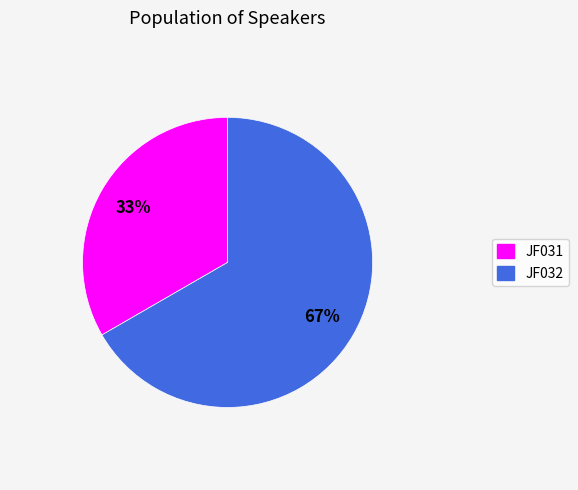

To the nearest percent, what portion does JF031 represent?

33%